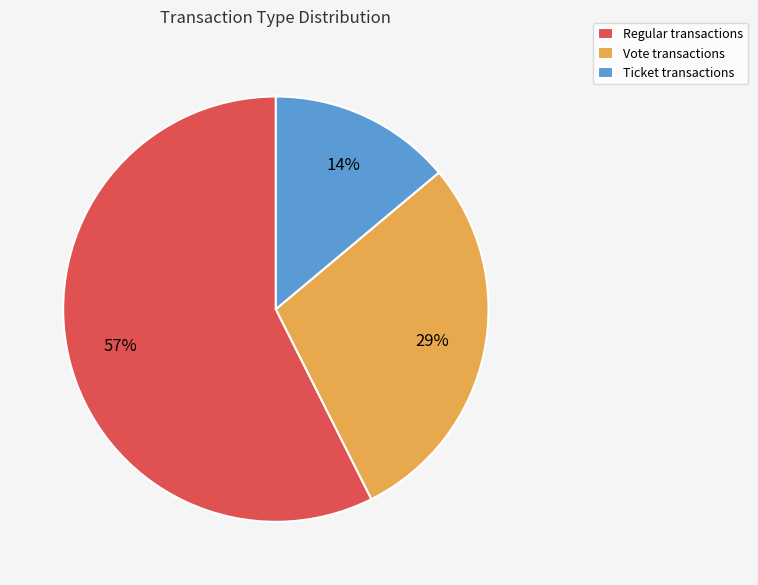

How many slices are in this pie chart?

3